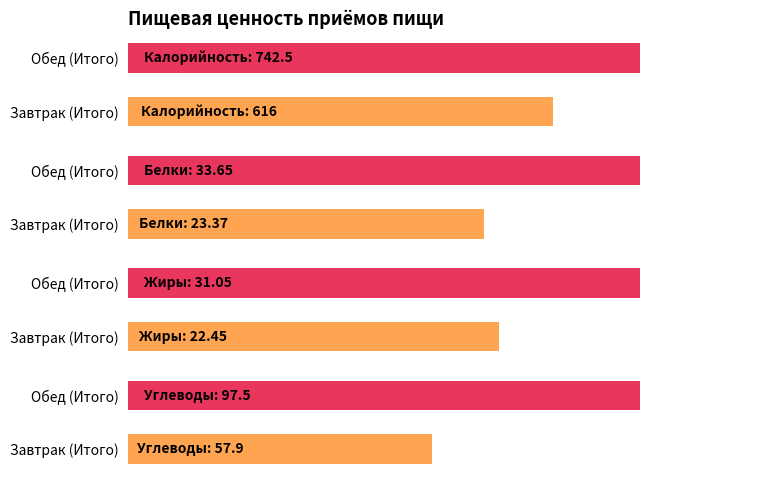

How many data points does each series have?

2